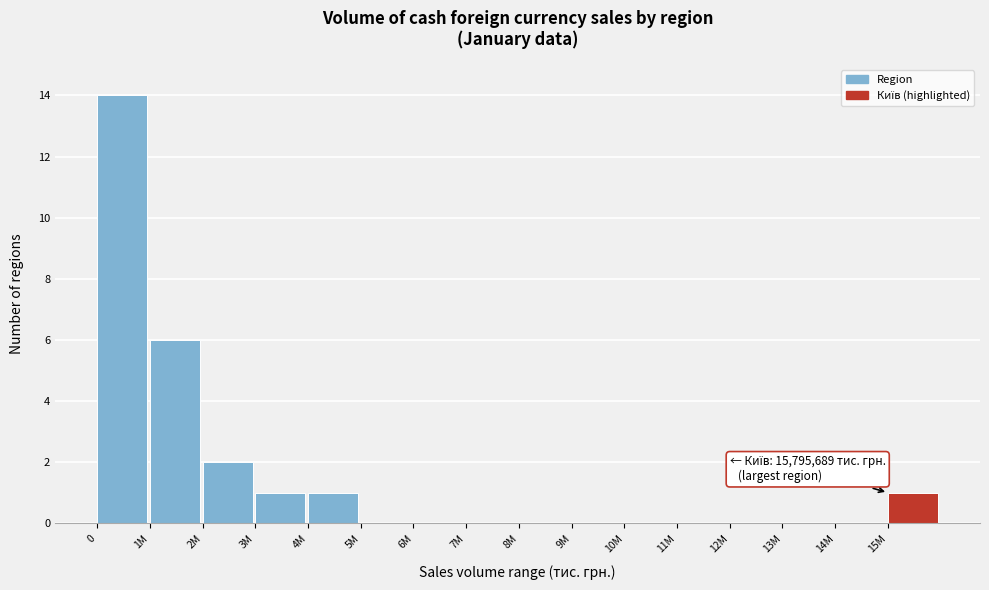

Reading left to right, extract all data points from this chart.

0=14	1M=6	2M=2	3M=1	4M=1	5M=0	6M=0	7M=0	8M=0	9M=0	10M=0	11M=0	12M=0	13M=0	14M=0	15M=1